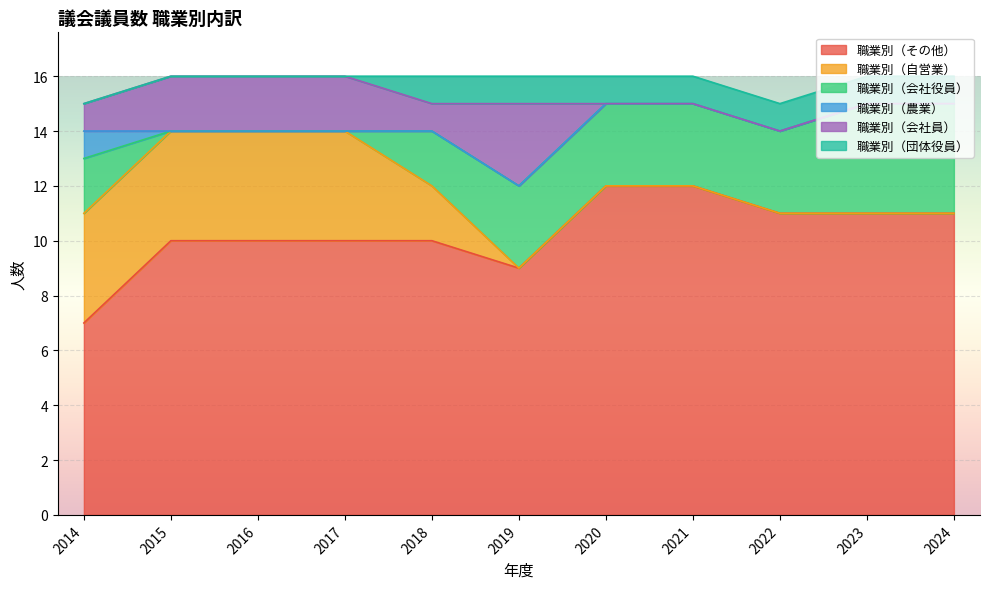

Count the number of categories in the chart.

11